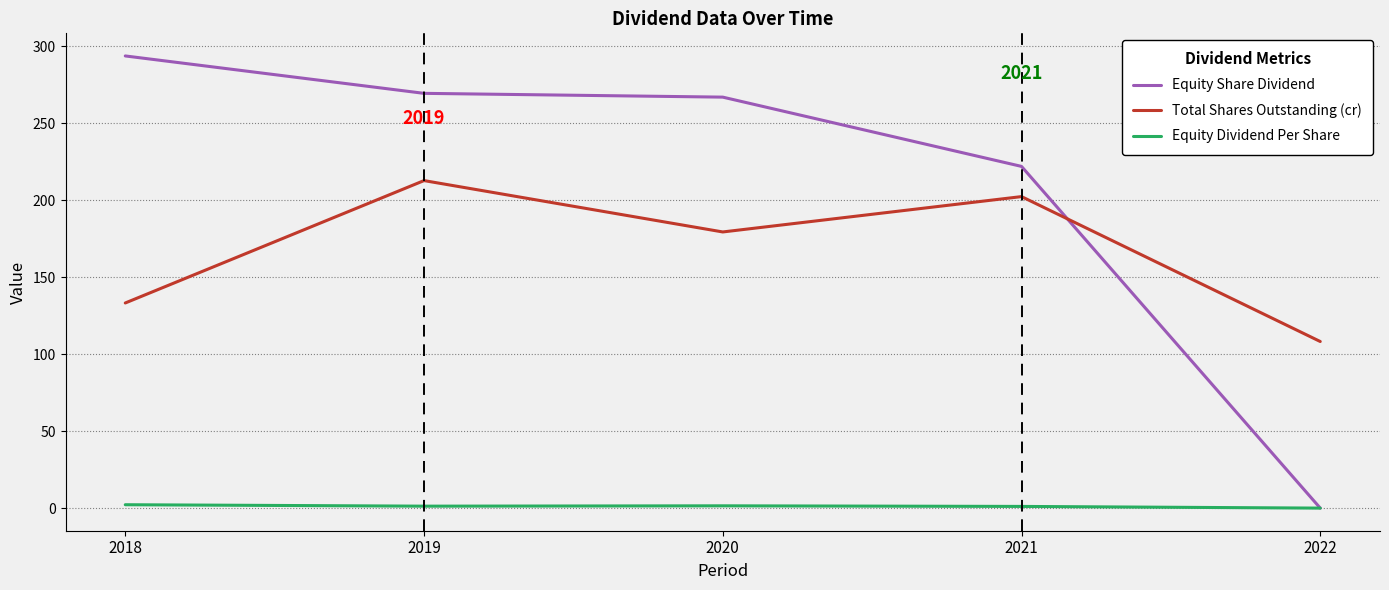

At which label is Total Shares Outstanding (cr) closest to 160?

2020